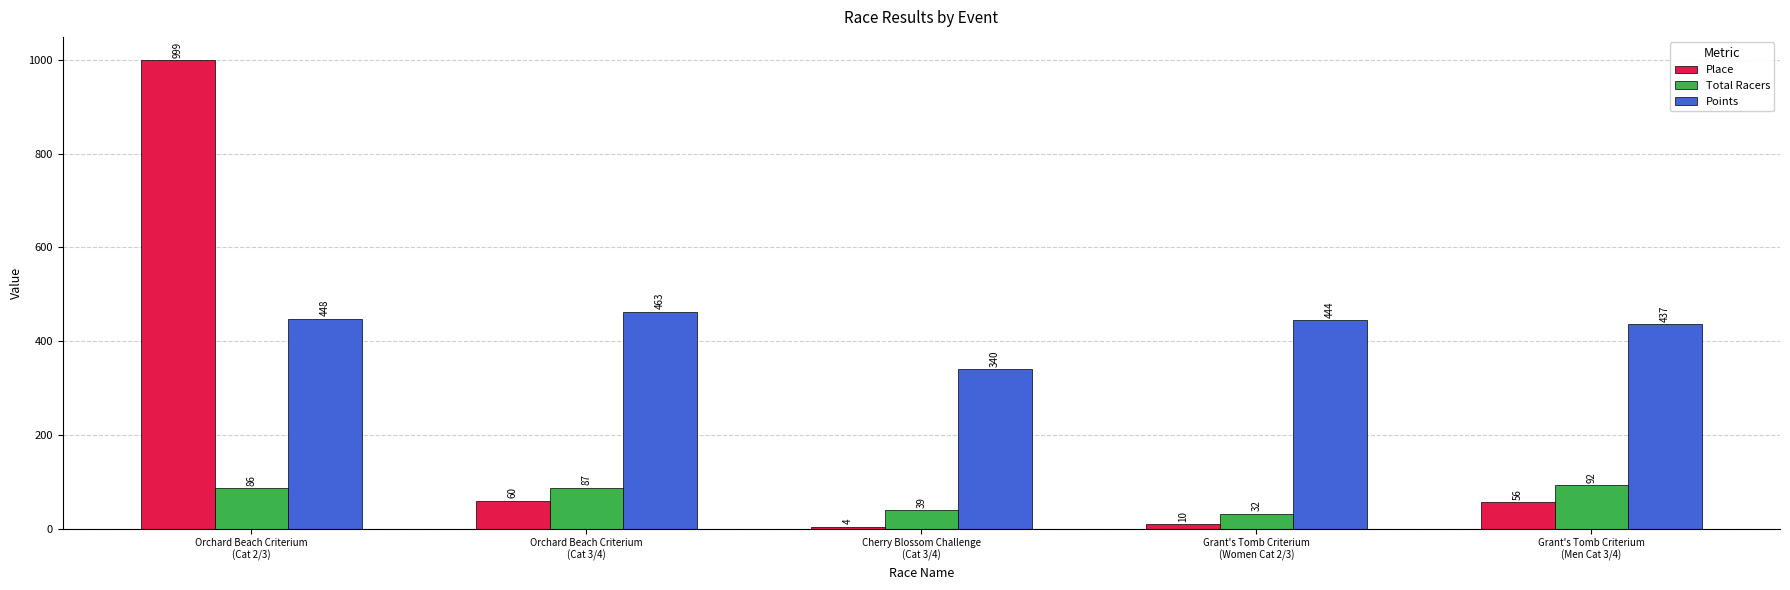

List the series in order of their peak value, highest first.

Place, Points, Total Racers